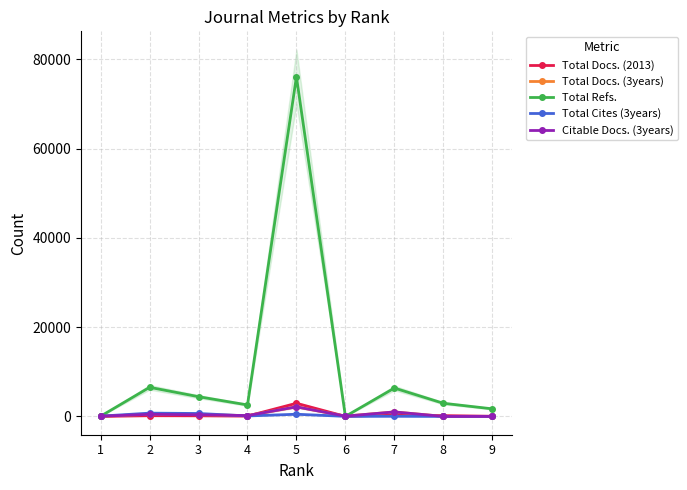

What are all the series names shown in the legend?

Total Docs. (2013), Total Docs. (3years), Total Refs., Total Cites (3years), Citable Docs. (3years)